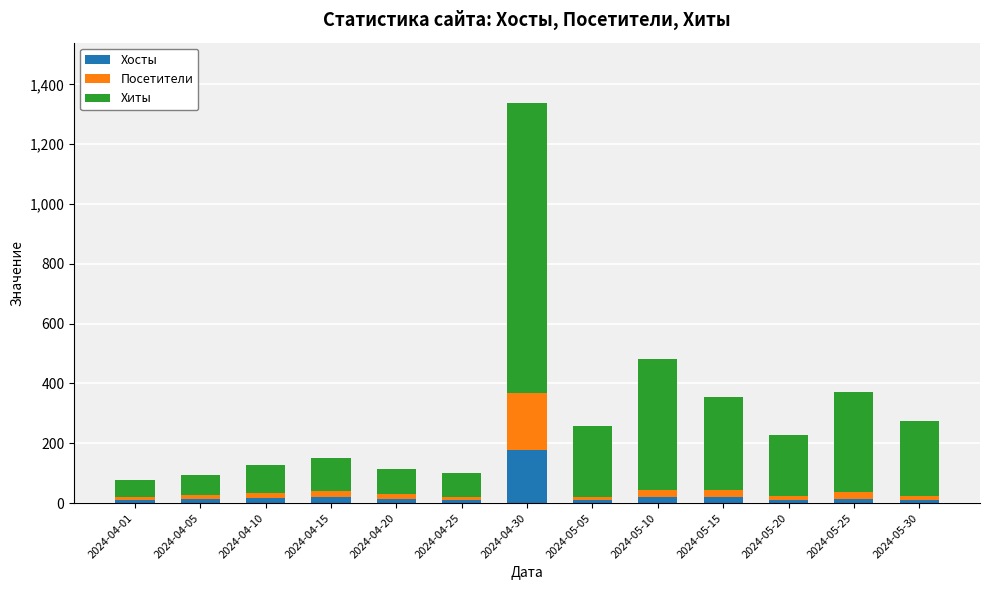

At which category is the sum across all series the highest?

2024-04-30